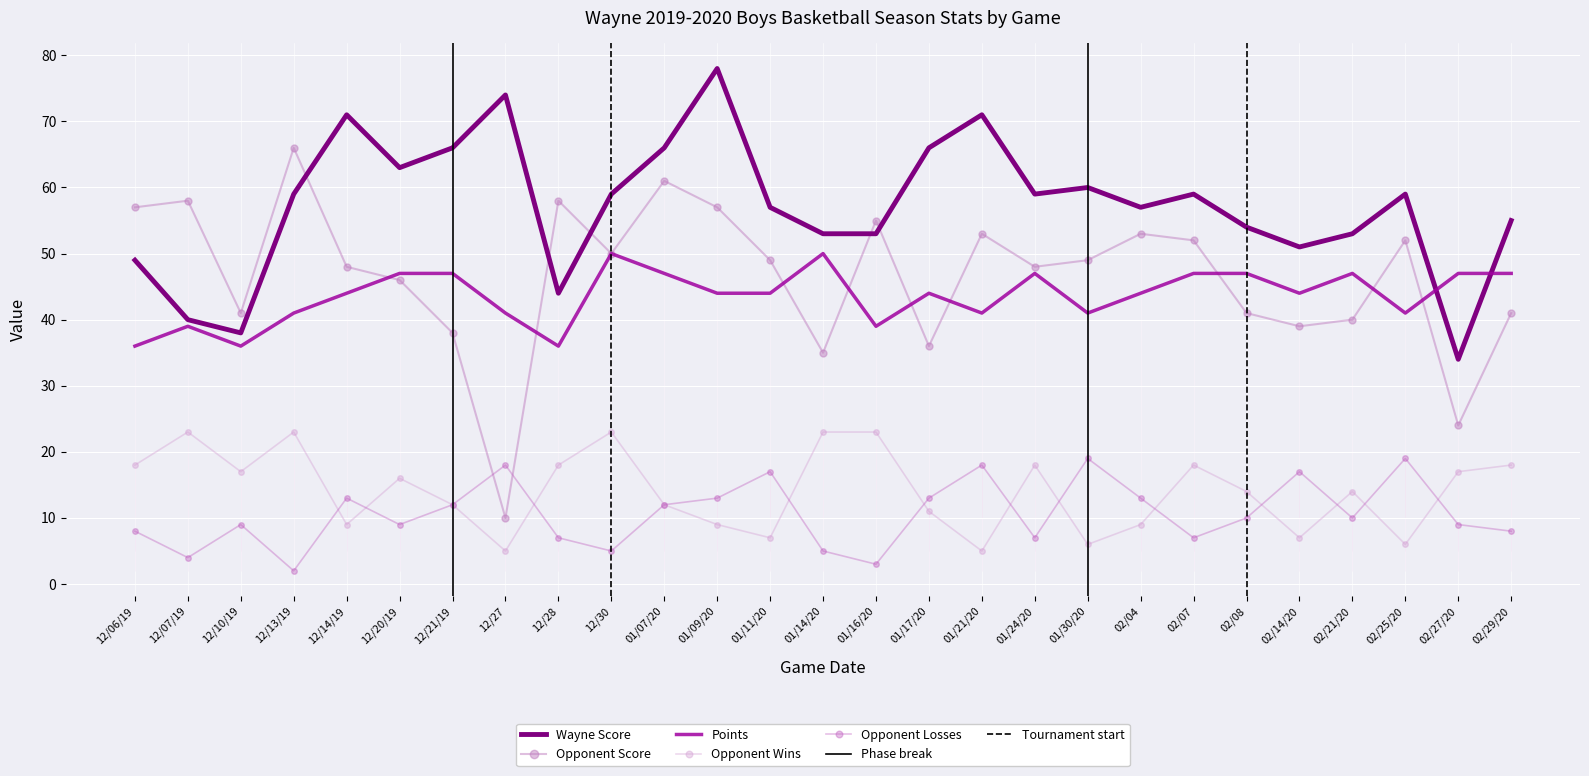

What is the difference between the maximum and second lowest values in the Opponent Score series?

42